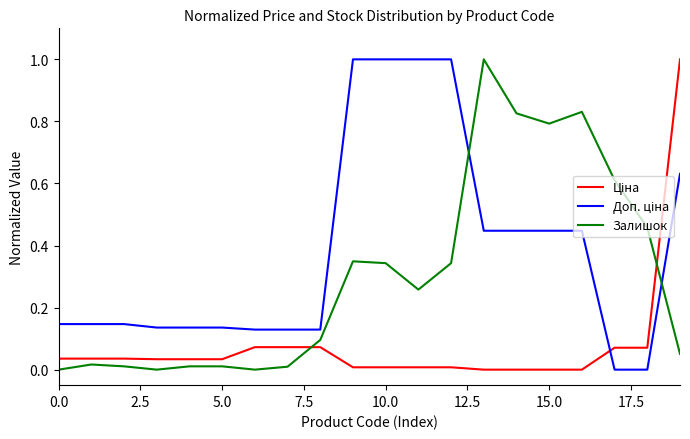

What is the difference between the maximum and minimum values in the Залишок series?

1.0